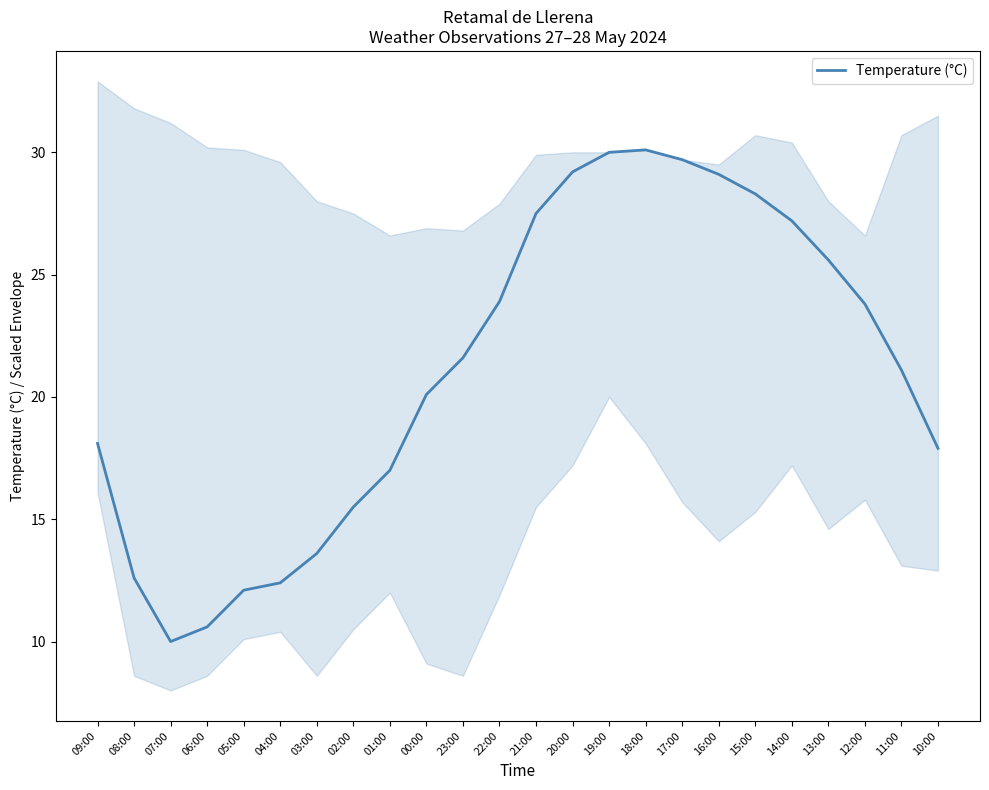

What is the label of the 12th point from the right?

21:00